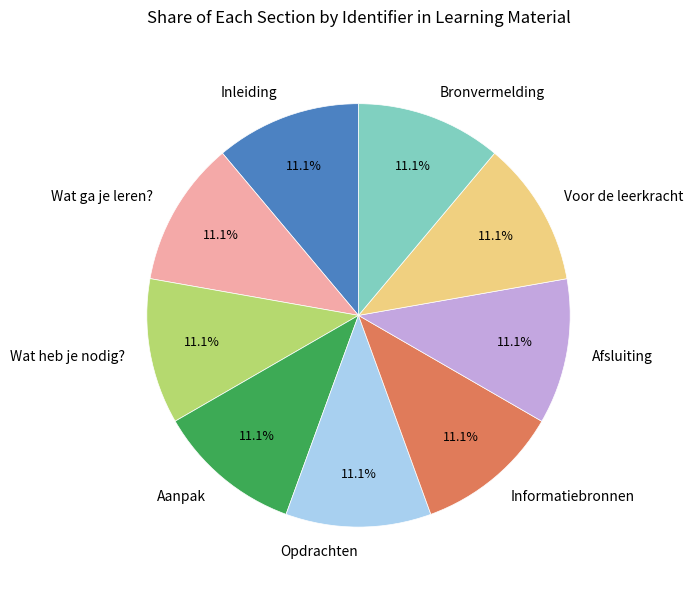

Combined, do Afsluiting and Bronvermelding account for over 50%?

No